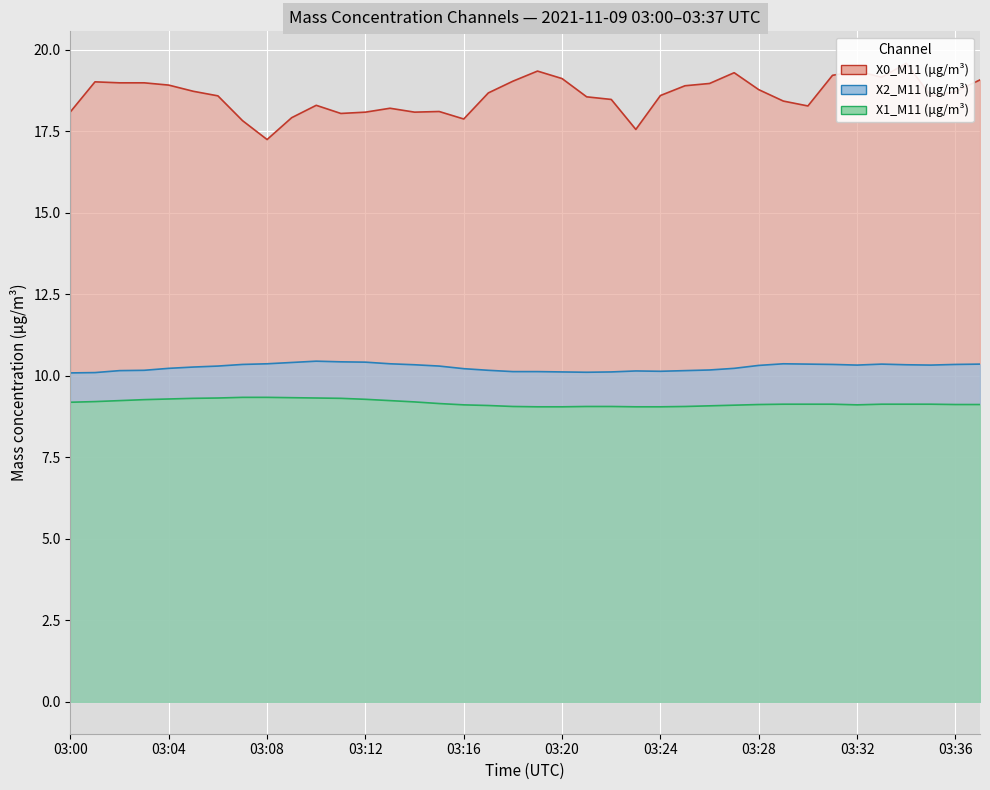

True or false: X1_M11 and X0_M11 intersect in this chart.

False